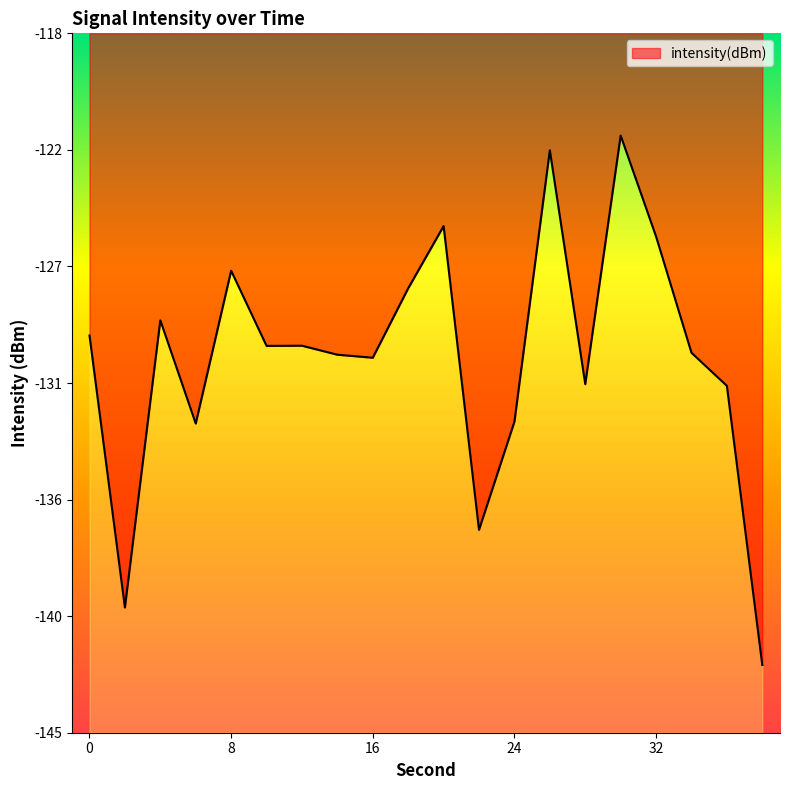

At which label is the value closest to -132?

36